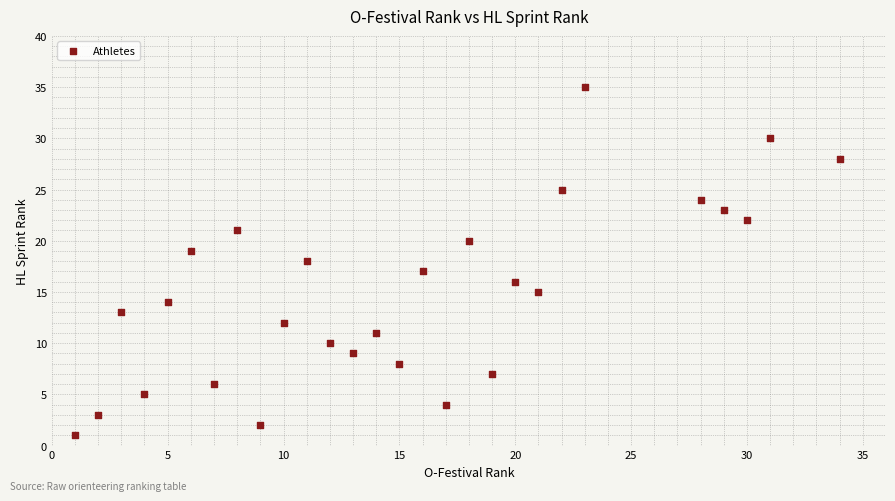

What is the range of X values (max minus min)?

33